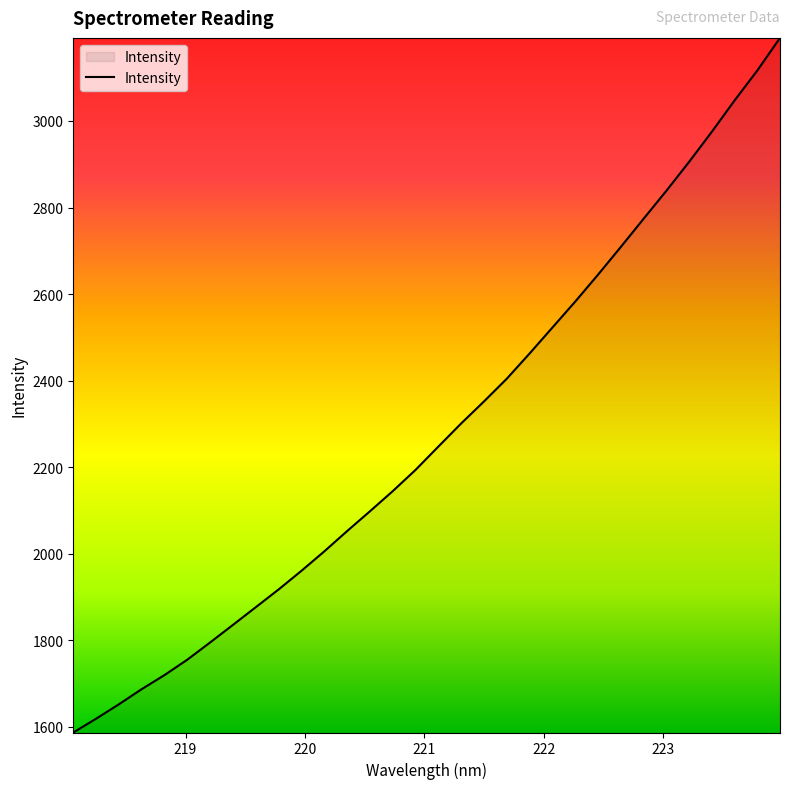

What is the difference between the maximum and minimum values?

1604.8